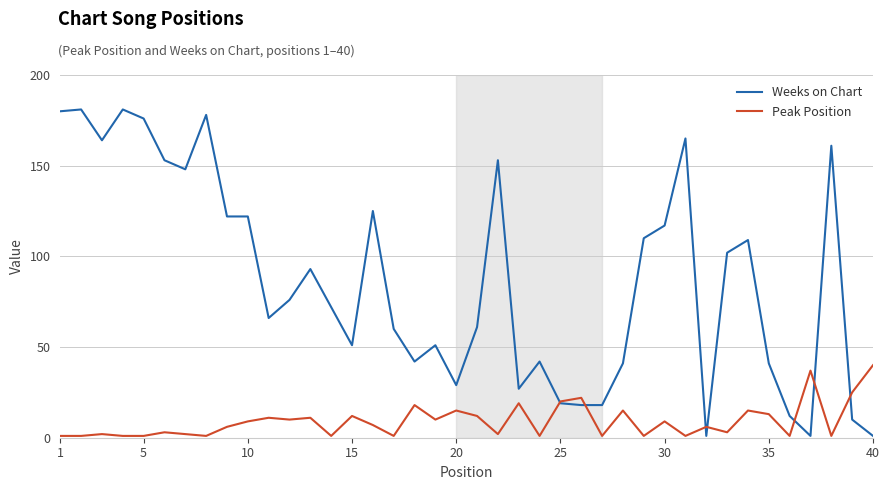

List the series in order of their overall mean, highest first.

Weeks on Chart, Peak Position